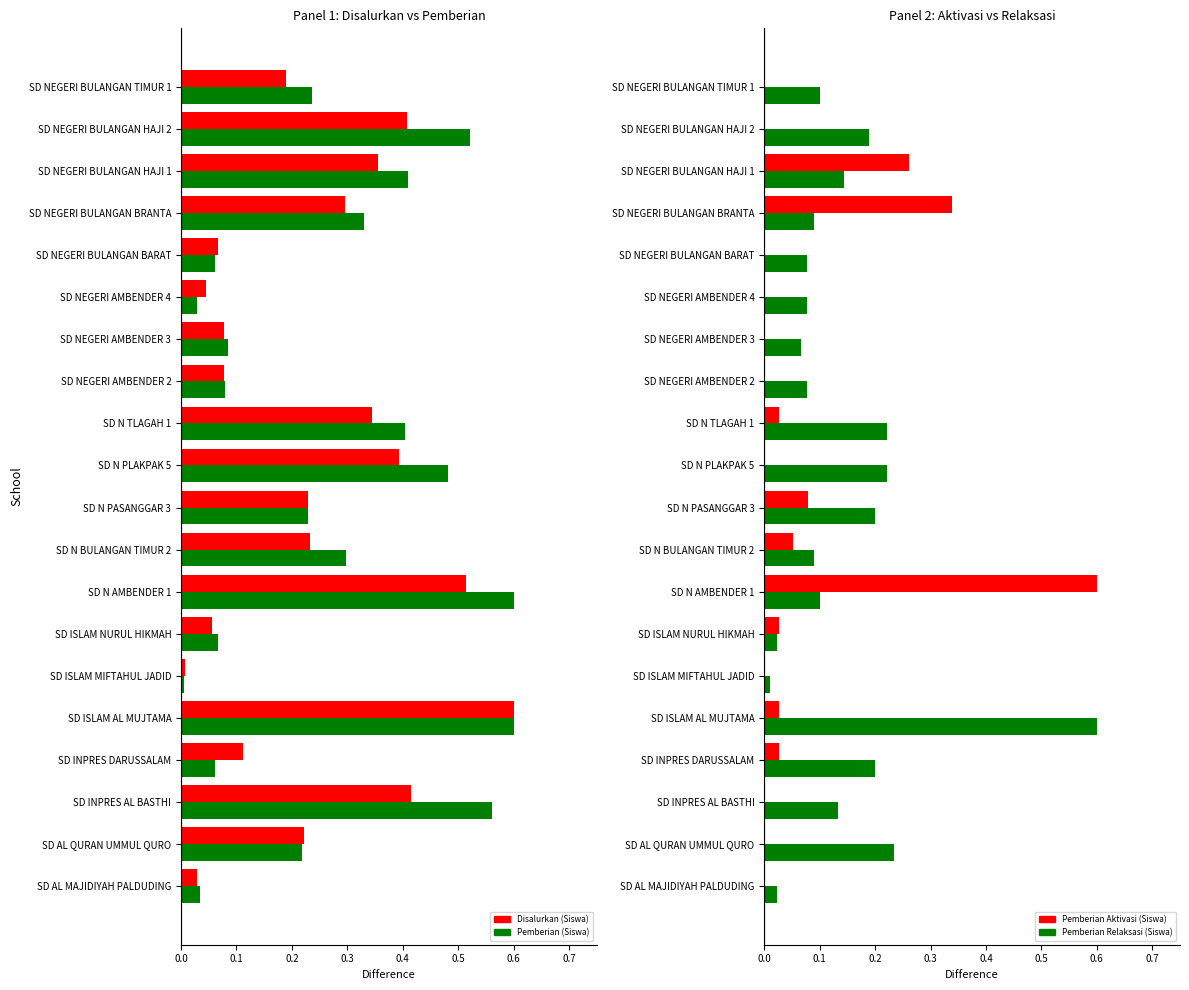

The value of Disalurkan (Siswa) at SD NEGERI BULANGAN TIMUR 1 is 0.2. True or false?

True